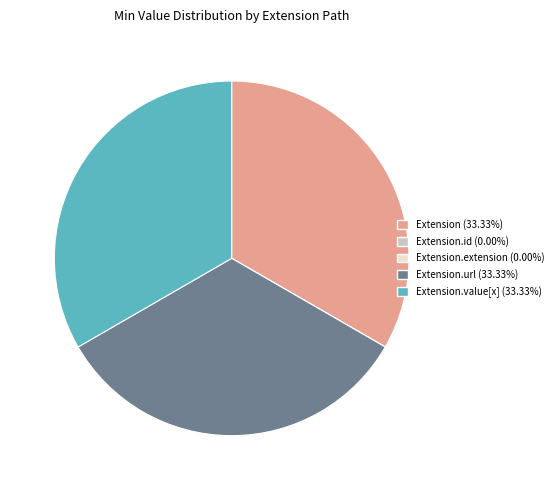

Is there a majority slice in this chart?

No